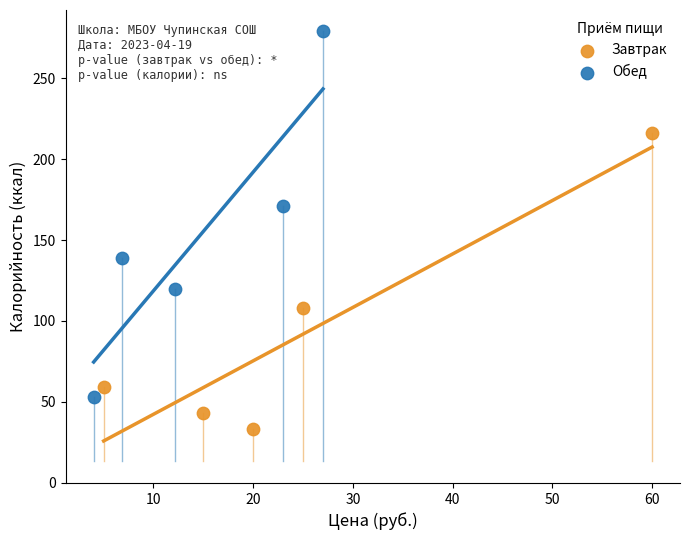

Which series reaches the minimum Y coordinate?

Завтрак